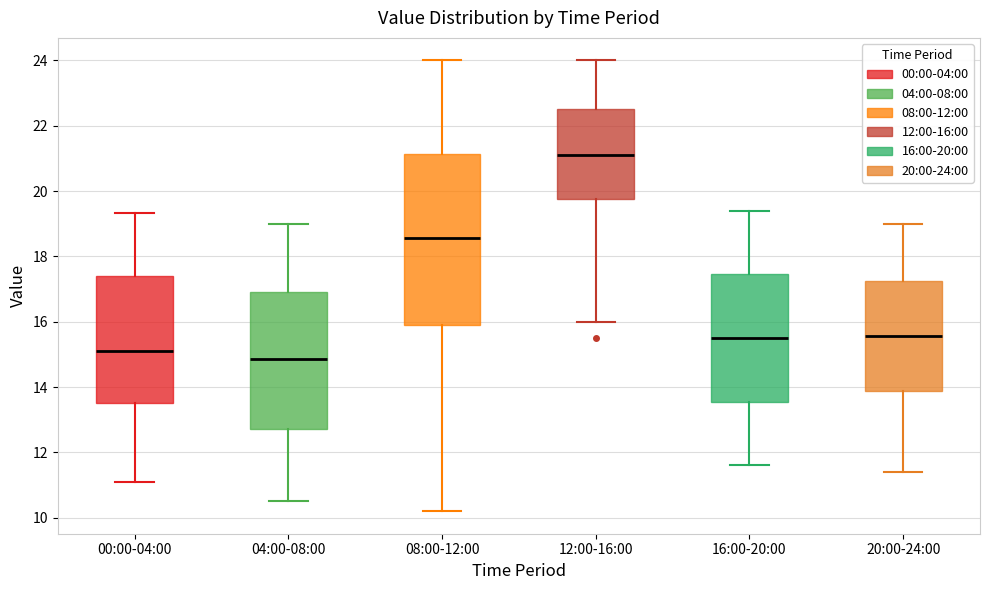

Reading left to right, read every box against the y-axis: the position of its median line, the range the box covers, and the ends of its whiskers. The values are not printed on the chart, so give them approximately, as read against the axis.

00:00-04:00: median 15.2, box 13.6 to 17.4, whiskers 11.2 to 19.4
04:00-08:00: median 14.8, box 12.8 to 17.0, whiskers 10.6 to 19.0
08:00-12:00: median 18.6, box 16.0 to 21.2, whiskers 10.2 to 24.0
12:00-16:00: median 21.2, box 19.8 to 22.6, whiskers 16.0 to 24.0
16:00-20:00: median 15.6, box 13.6 to 17.4, whiskers 11.6 to 19.4
20:00-24:00: median 15.6, box 13.8 to 17.2, whiskers 11.4 to 19.0